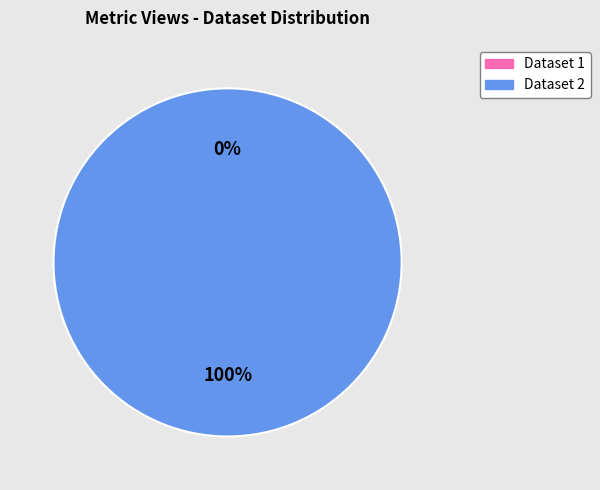

To the nearest percent, what percentage of the pie is 62bbdc6507819009b1ea01bf?

100%